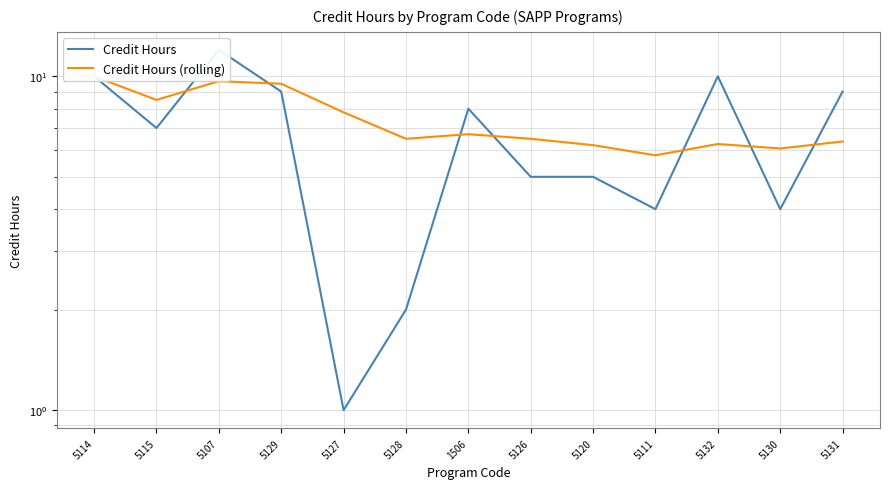

The value of Credit Hours at 5127 is 1.3. True or false?

False